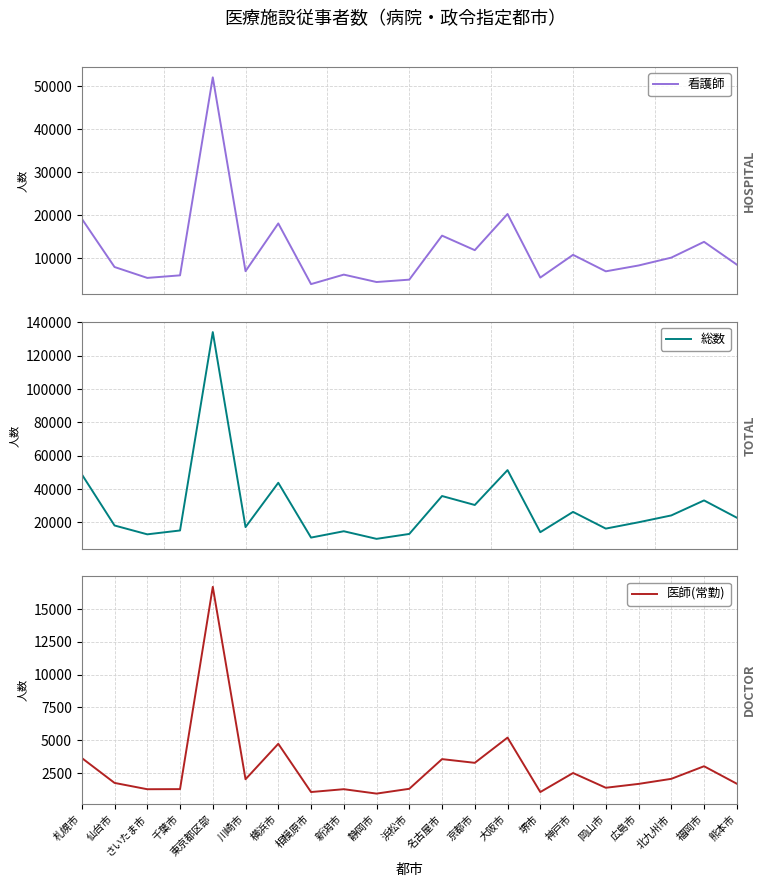

What is the total value across all series at 北九州市?

36381.4